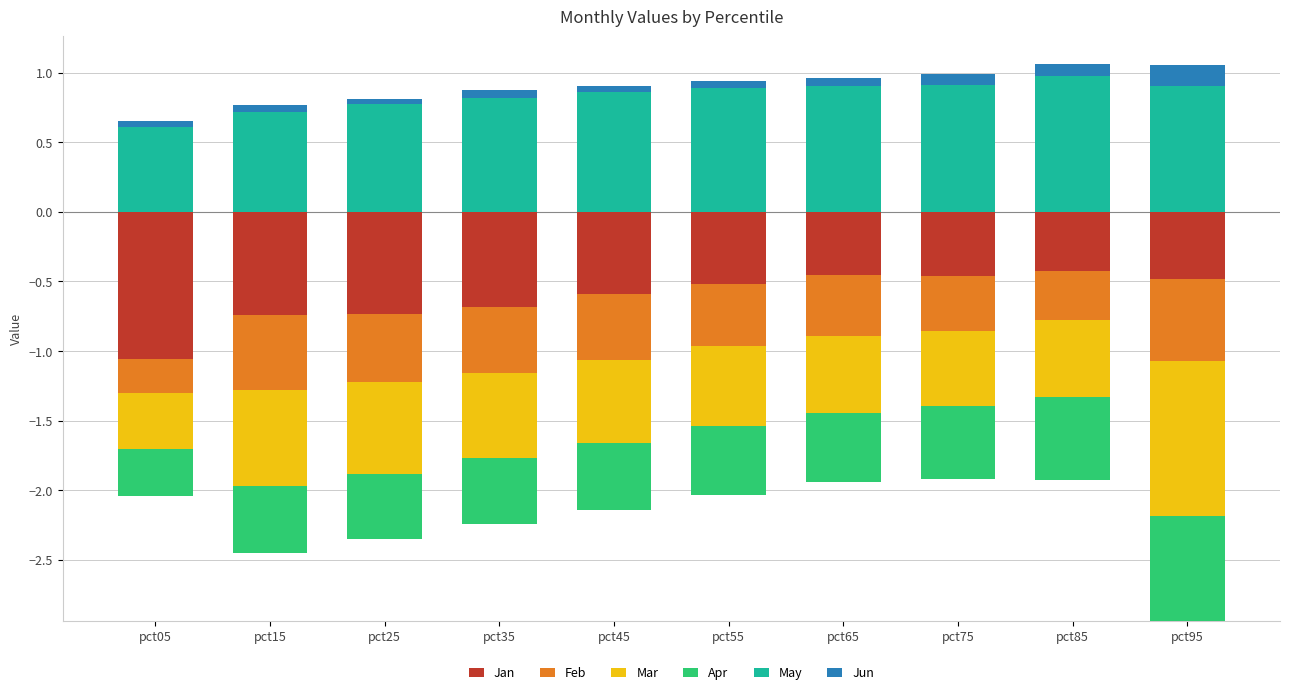

What are all the series names shown in the legend?

Jan, Feb, Mar, Apr, May, Jun